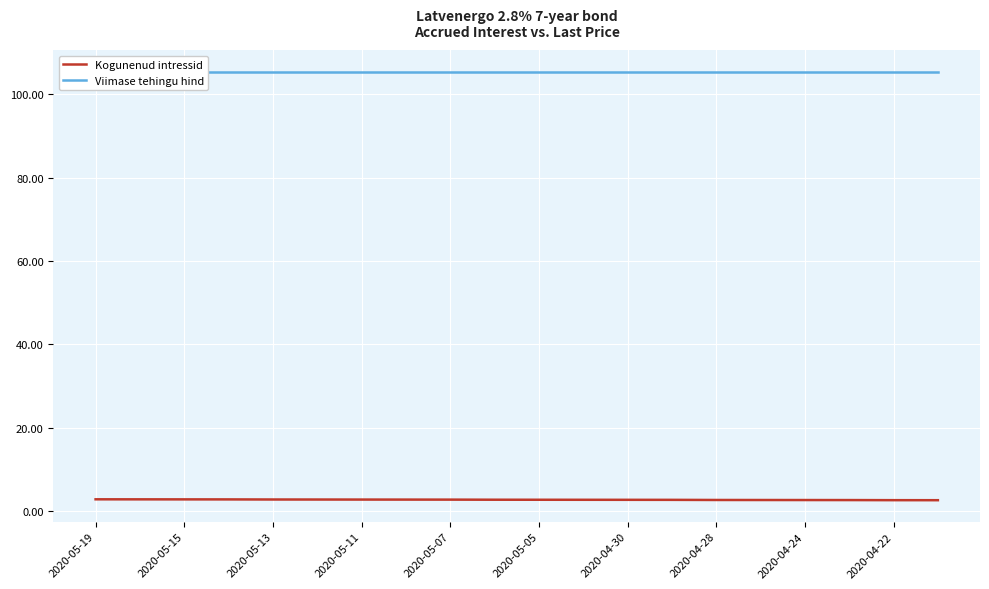

Read the Viimase tehingu hind value at 2020-05-11.

105.5